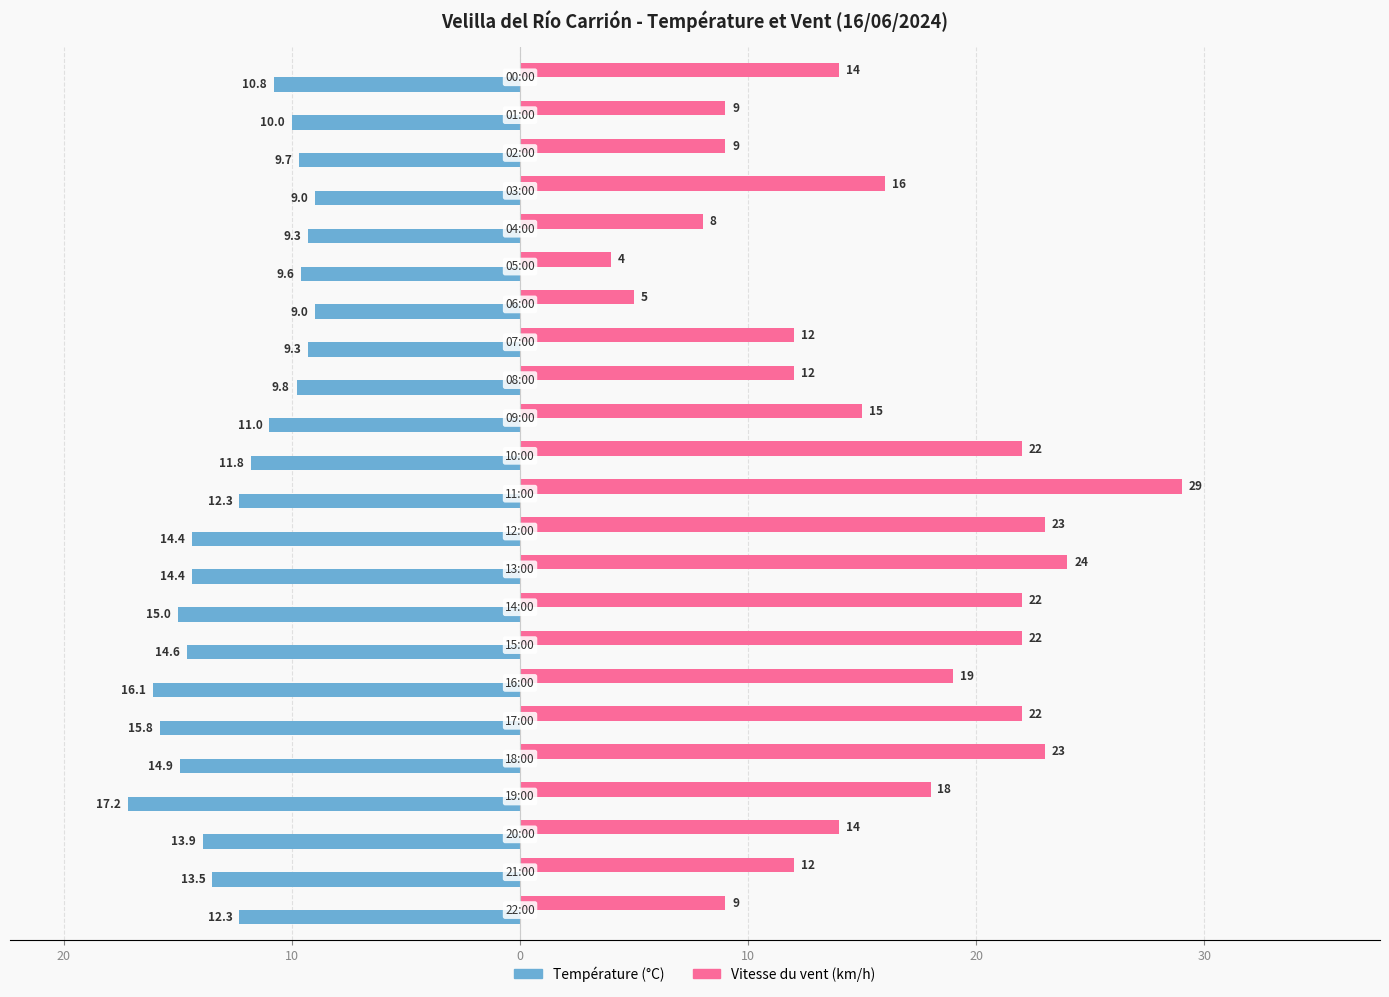

What are all the series names shown in the legend?

Température (°C), Vitesse du vent (km/h)